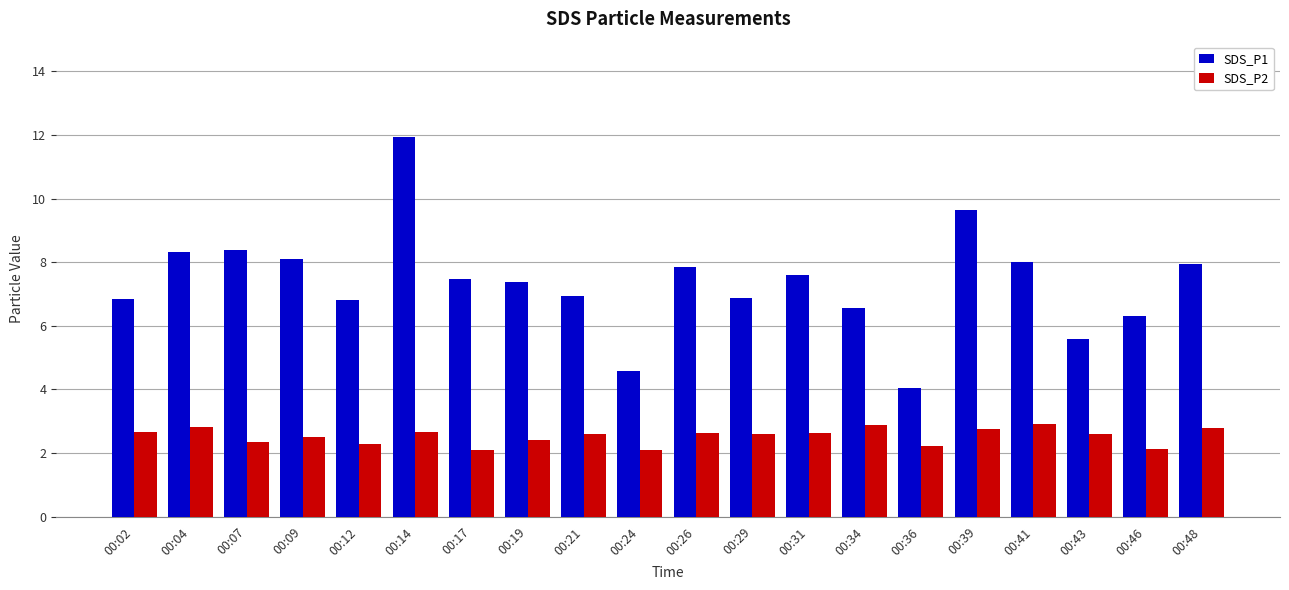

The SDS_P2 series shows 1.1 at 00:39. True or false?

False